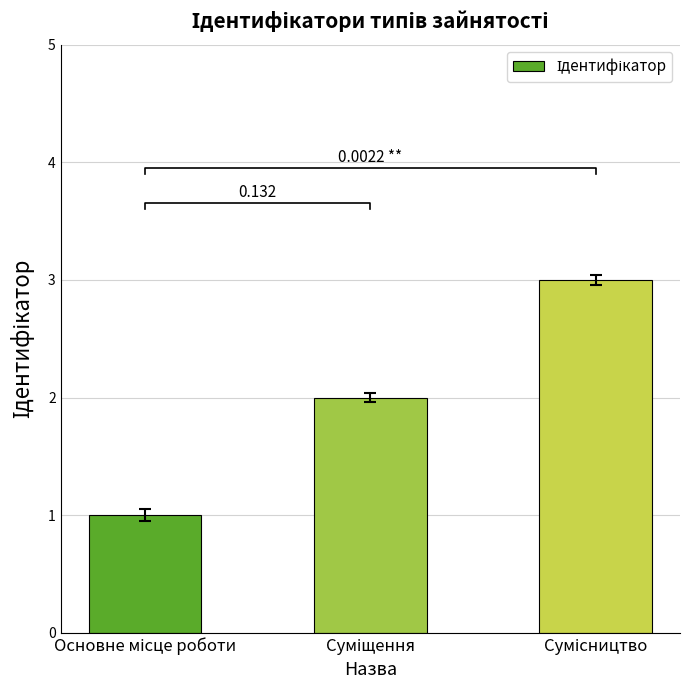

What is the difference between the values at Основне місце роботи and Суміщення?

1